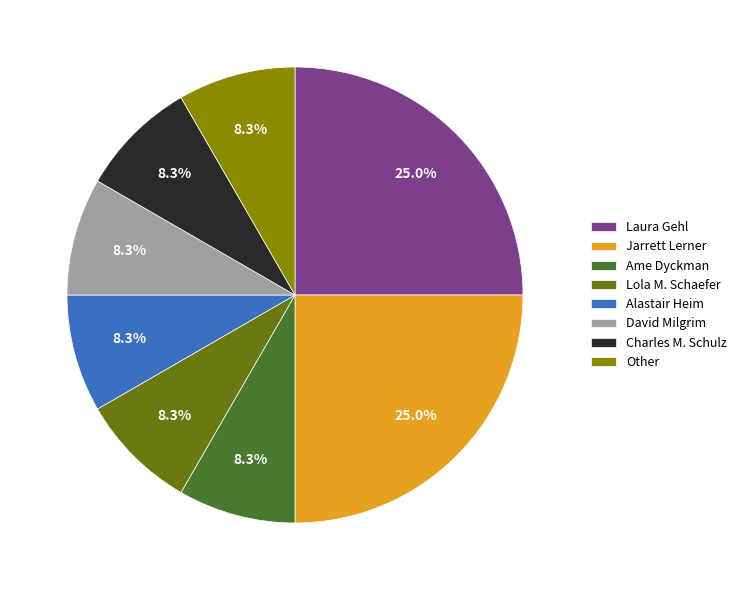

To the nearest percent, what portion does Jarrett Lerner represent?

25%